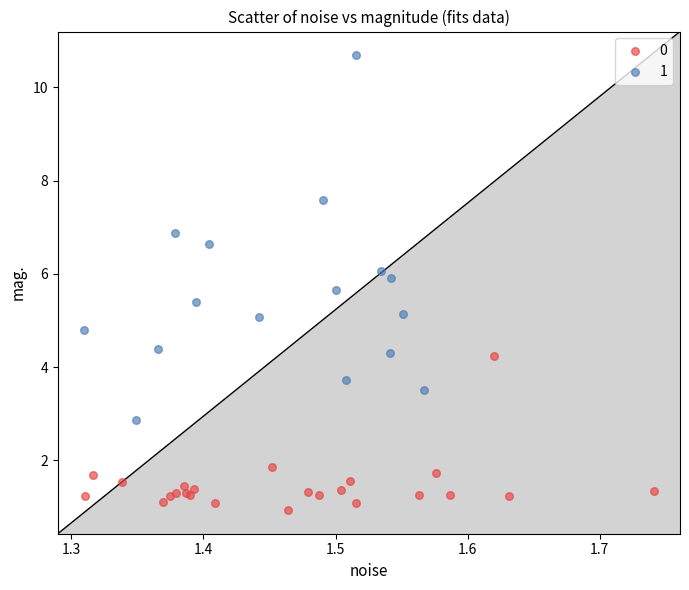

Which series contains the lowest Y value?

0